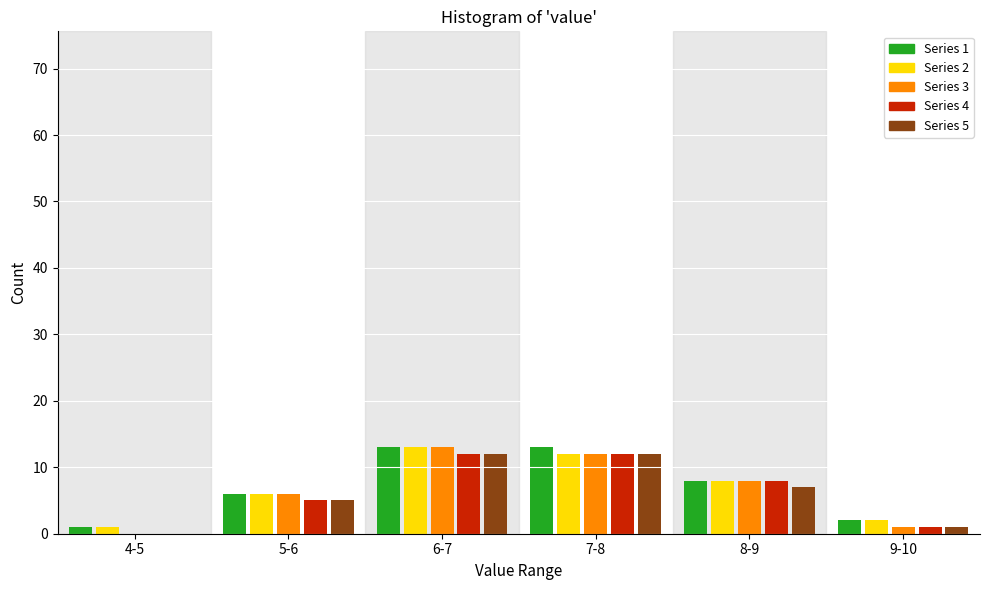

Reading left to right, transcribe all the data shown in this chart.

Series 1: 4-5=1	5-6=6	6-7=13	7-8=13	8-9=8	9-10=2
Series 2: 4-5=1	5-6=6	6-7=13	7-8=12	8-9=8	9-10=2
Series 3: 4-5=0	5-6=6	6-7=13	7-8=12	8-9=8	9-10=1
Series 4: 4-5=0	5-6=5	6-7=12	7-8=12	8-9=8	9-10=1
Series 5: 4-5=0	5-6=5	6-7=12	7-8=12	8-9=7	9-10=1